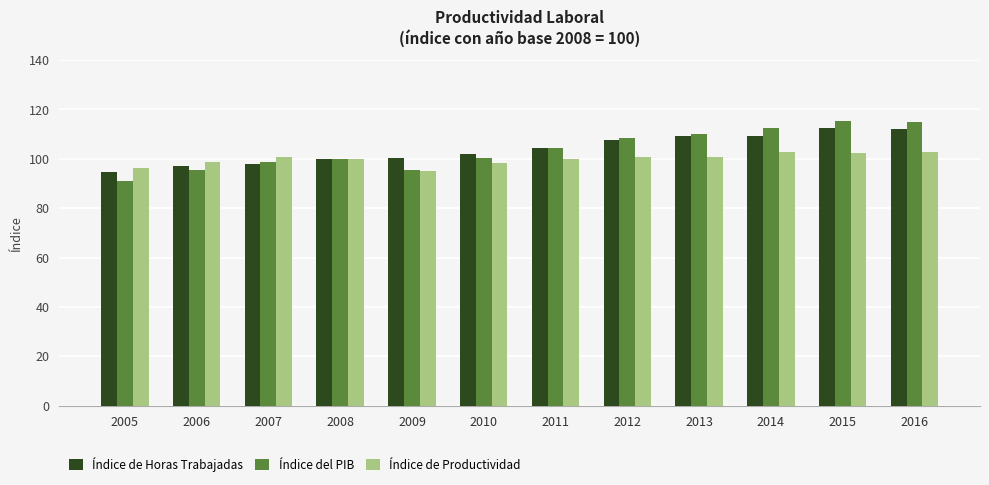

Is the value of Índice del PIB at 2006 greater than the value of Índice de Horas Trabajadas at 2013?

No